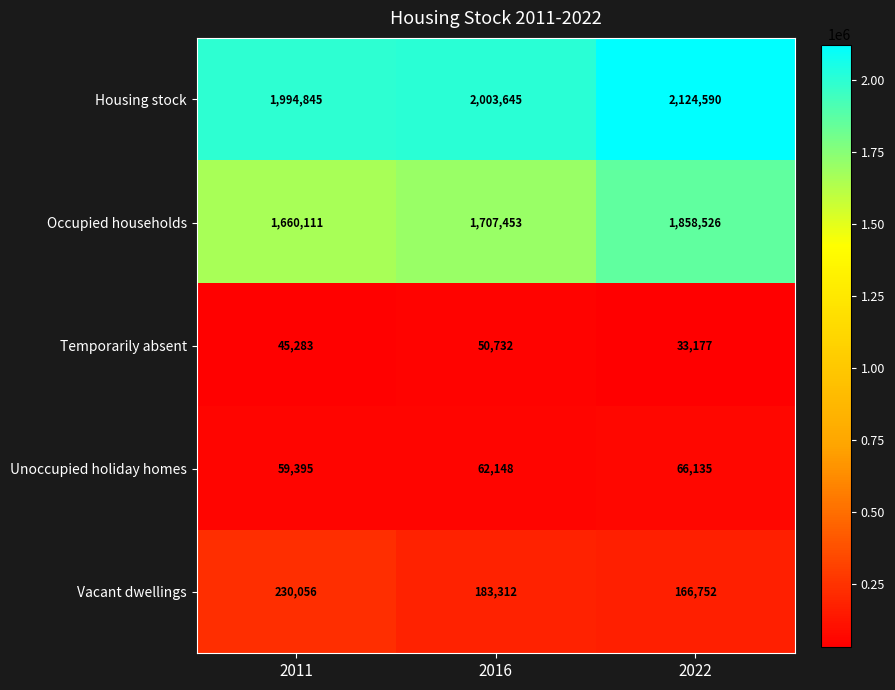

List the series in order of their peak value, lowest first.

Temporarily absent, Unoccupied holiday homes, Vacant dwellings, Occupied households, Housing stock